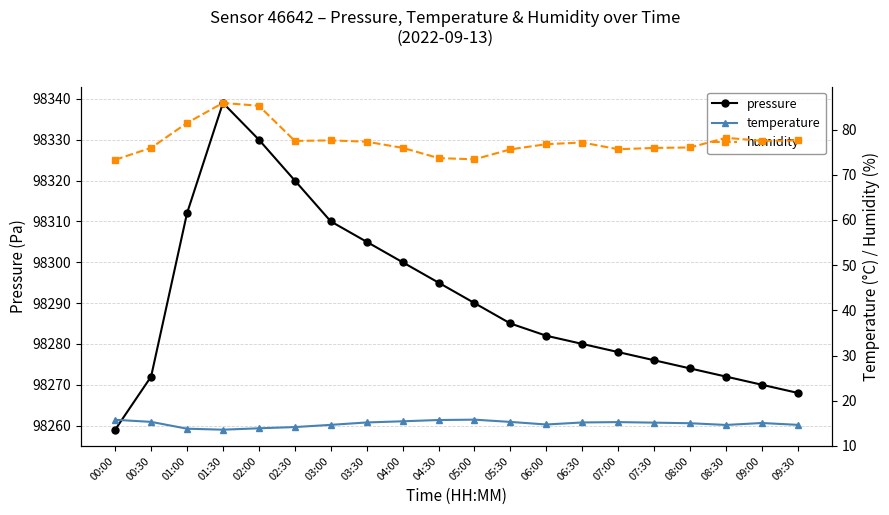

Reading left to right, list all the values displayed in this chart.

pressure: 98259.0	98272.0	98312.0	98339.0	98330.0	98320.0	98310.0	98305.0	98300.0	98295.0	98290.0	98285.0	98282.0	98280.0	98278.0	98276.0	98274.0	98272.0	98270.0	98268.0
temperature: 15.8	15.3	13.8	13.6	13.9	14.2	14.7	15.2	15.4	15.7	15.8	15.3	14.7	15.2	15.3	15.1	15.0	14.6	15.1	14.7
humidity: 73.3	76.0	81.5	85.9	85.3	77.5	77.6	77.3	76.0	73.7	73.4	75.6	76.8	77.2	75.7	76.0	76.0	78.2	77.5	77.6